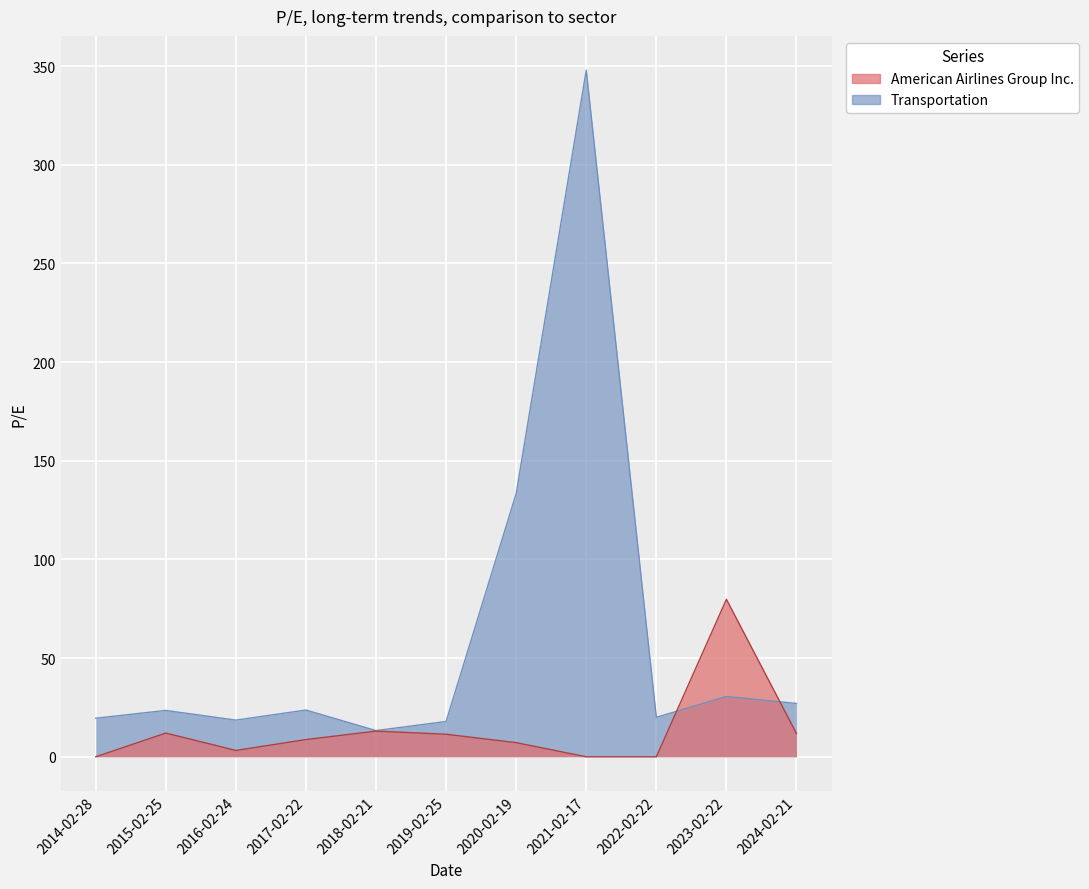

How many categories are shown in the chart?

11